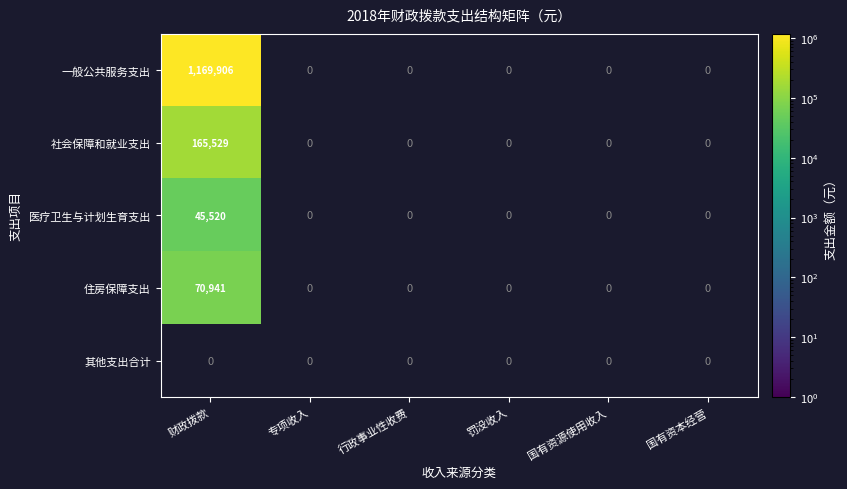

Between 行政事业性收费 and 国有资本经营, which is larger?

国有资本经营